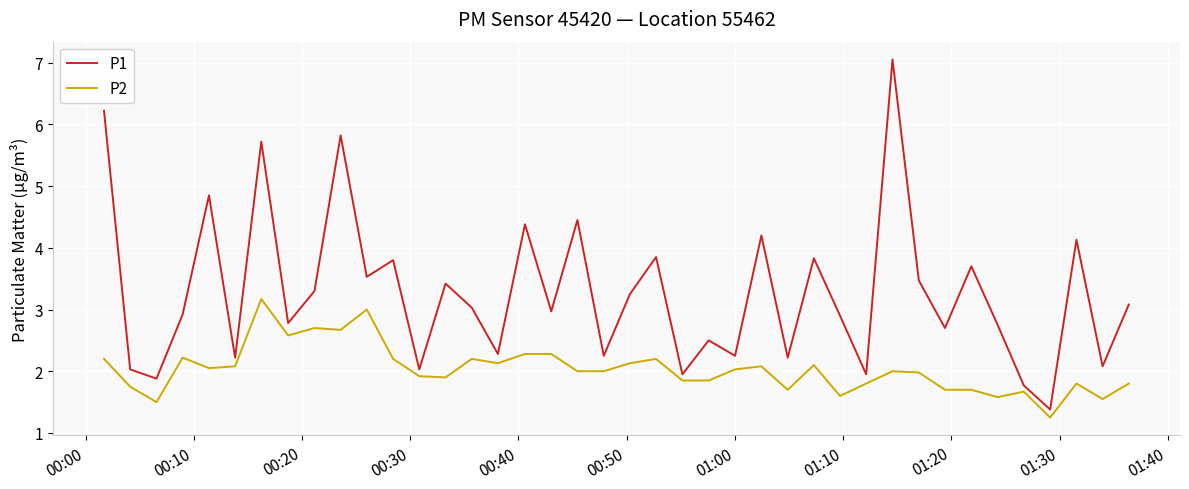

What is the minimum value for P1?

1.4